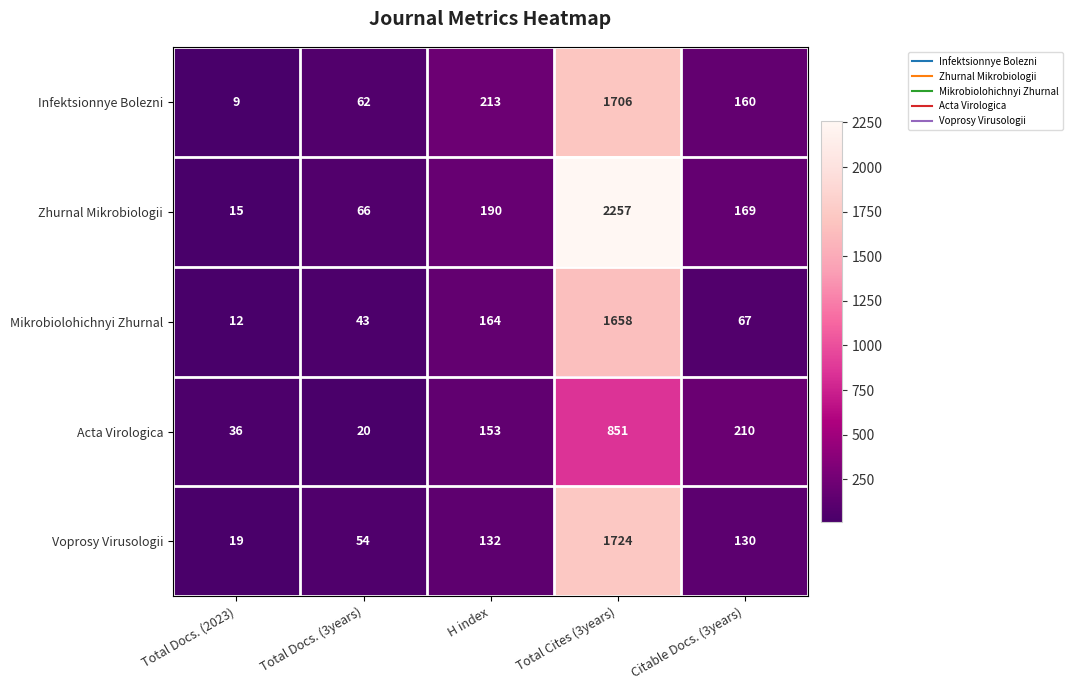

Count the number of data series in this chart.

5